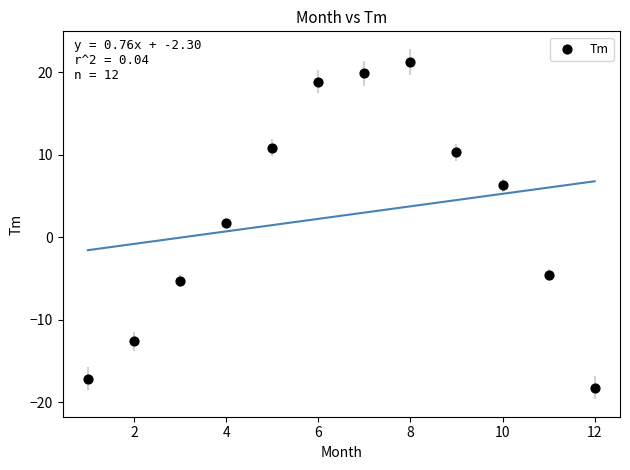

What is the range of Y values (max minus min)?

39.5